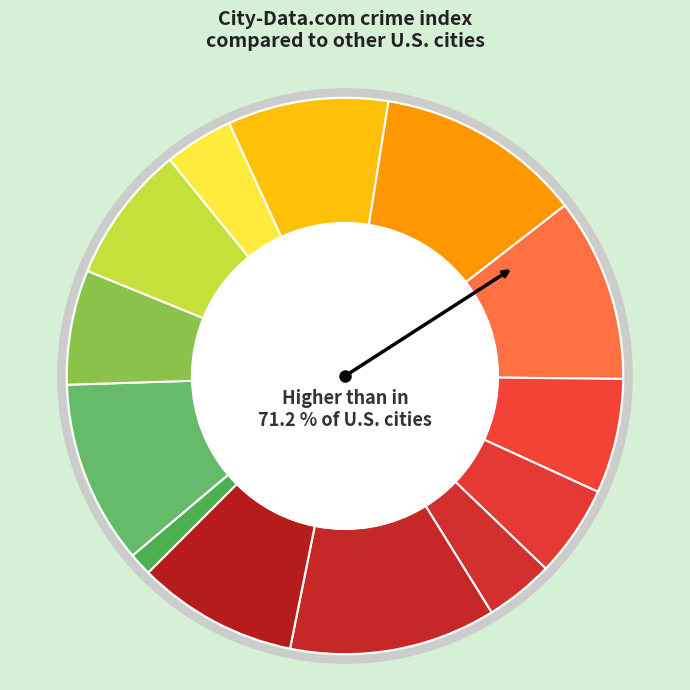

How many segments does this pie chart have?

13